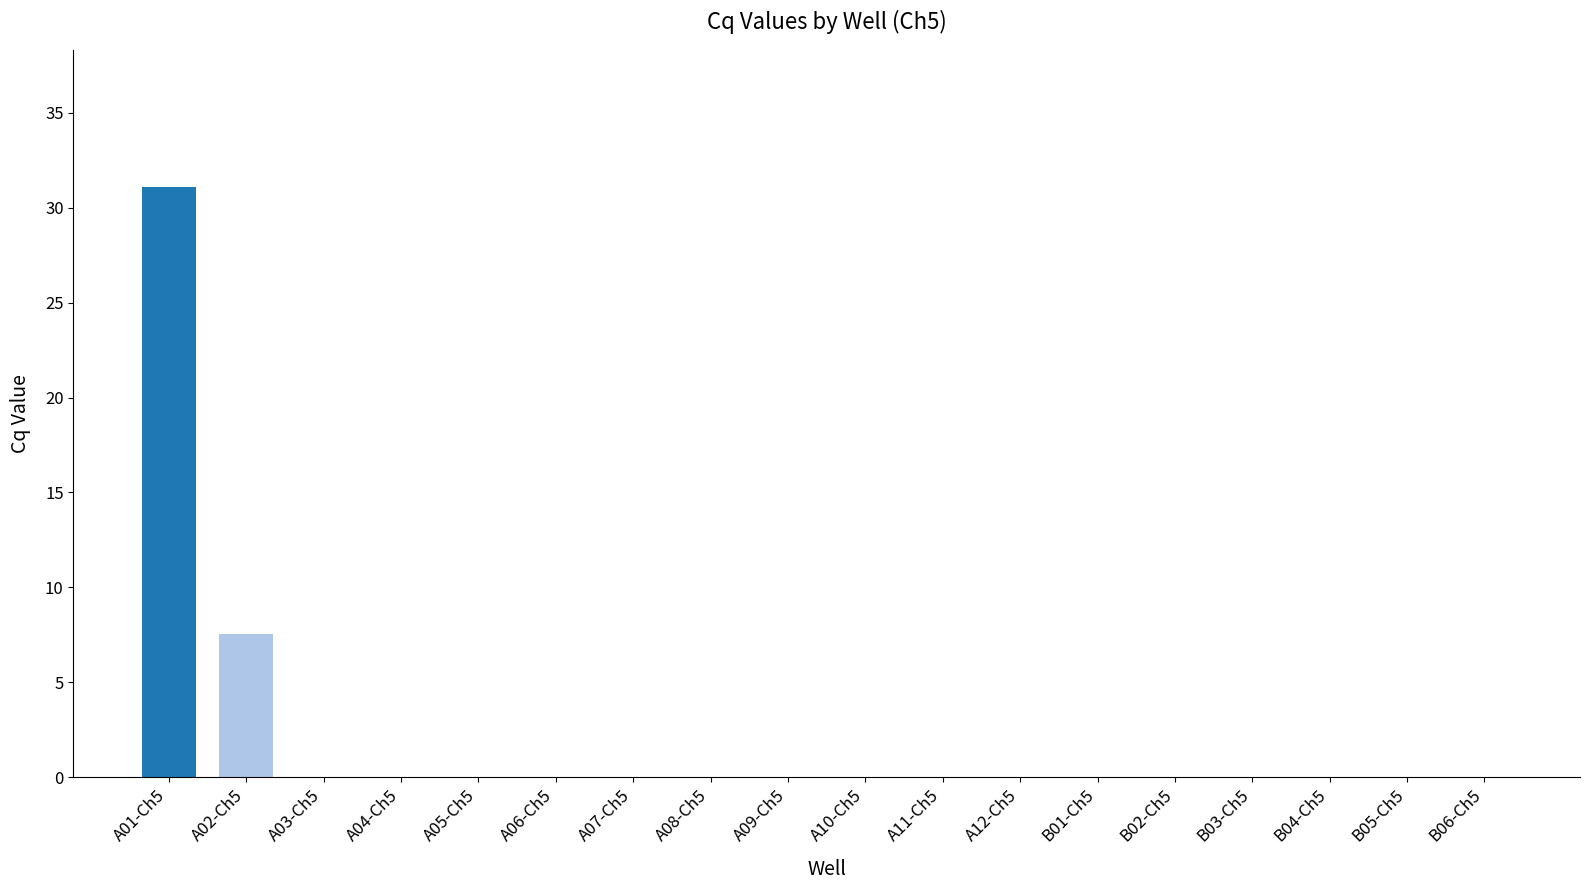

At which category does the chart reach its peak across all series?

A01-Ch5